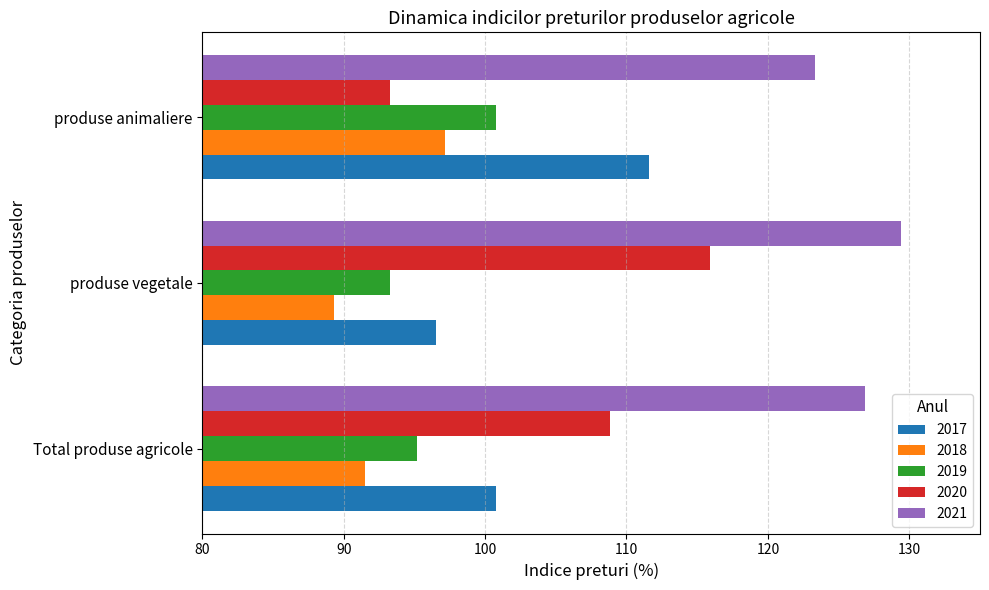

Is the value of 2018 at produse vegetale greater than the value of 2021 at produse vegetale?

No